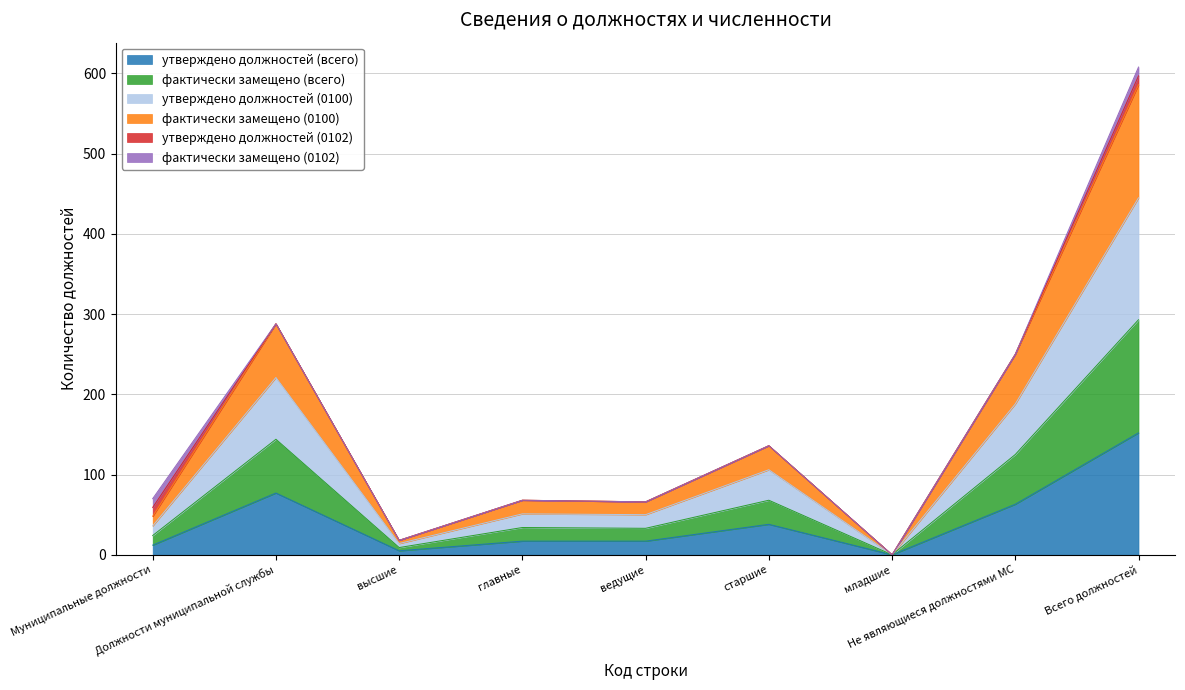

How many lines are shown in the chart?

6